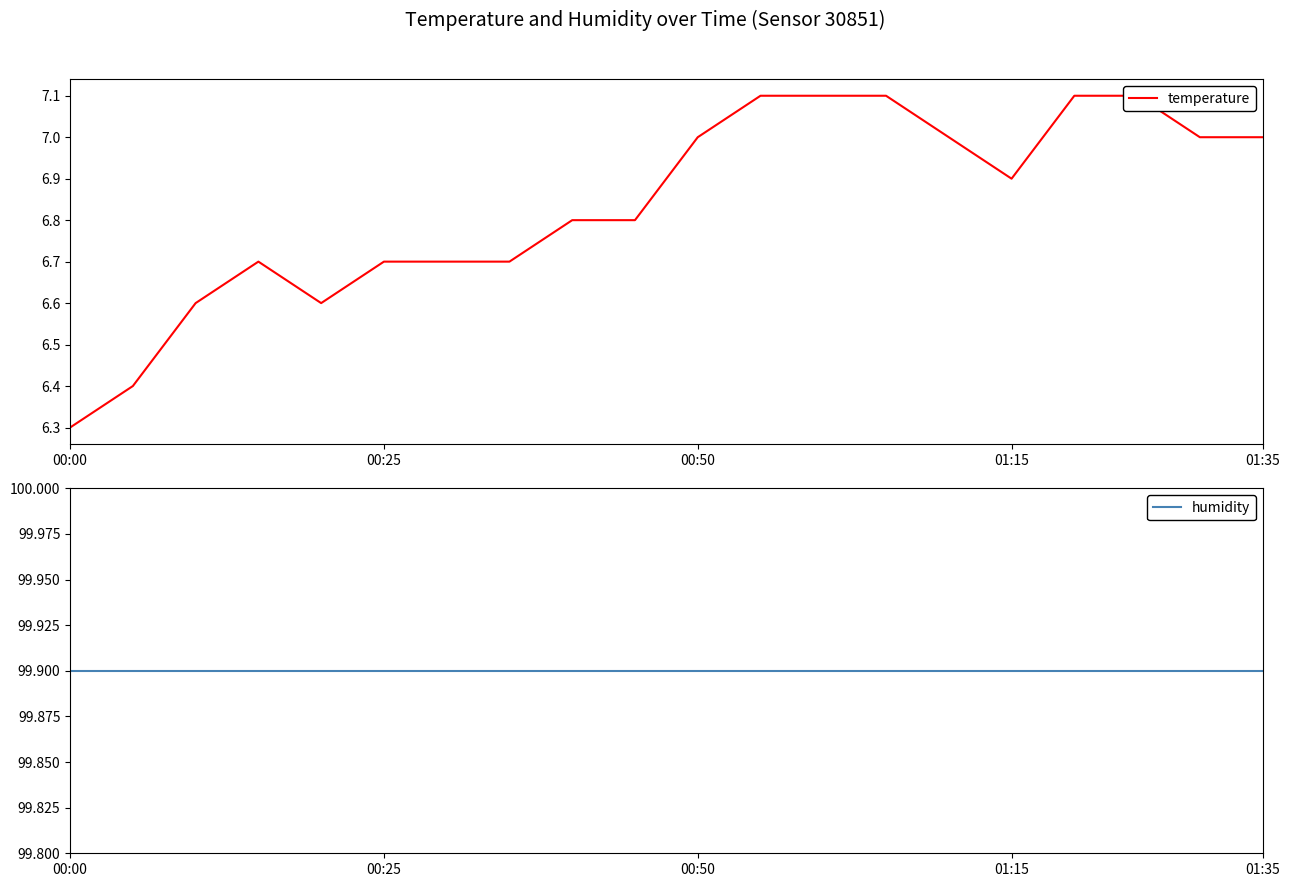

Is this an area chart (filled region under the line)?

No